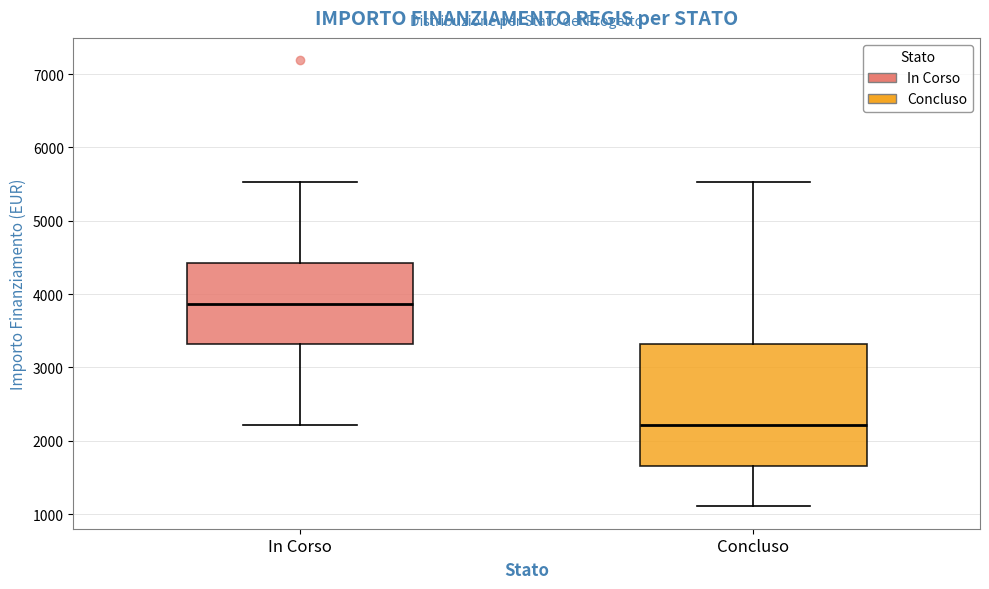

Reading left to right, transcribe this box plot: for each box, give where its median line is, the range the box spans, and where its two whiskers end, as read against the y-axis. The values are not printed on the chart, so give them approximately, as read against the axis.

In Corso: median 3900, box 3300 to 4400, whiskers 2200 to 5500
Concluso: median 2200, box 1700 to 3300, whiskers 1100 to 5500